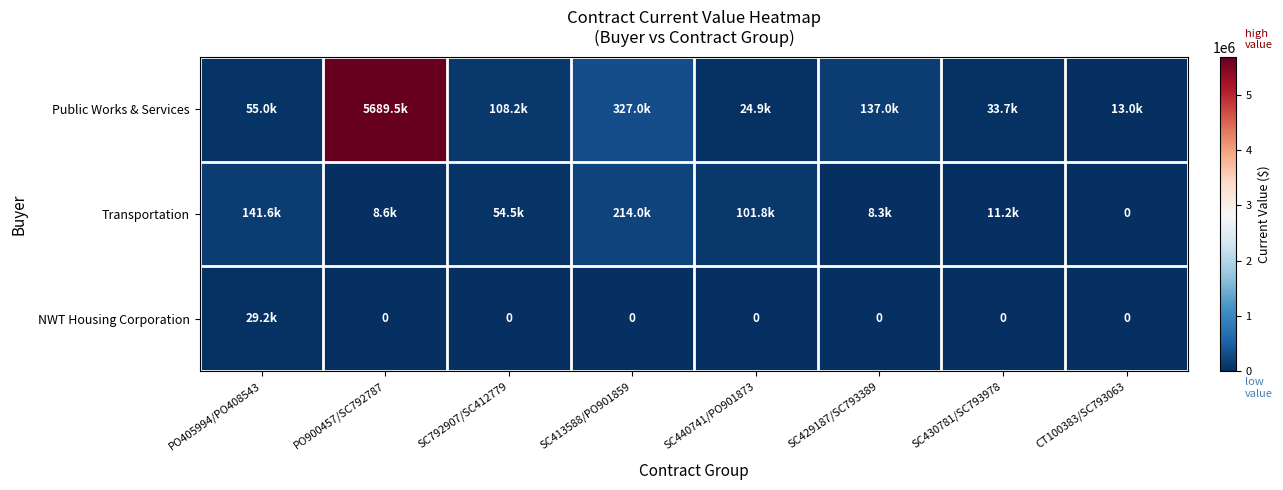

Between SC792907/SC412779 and SC429187/SC793389, which series saw the biggest shift?

Transportation